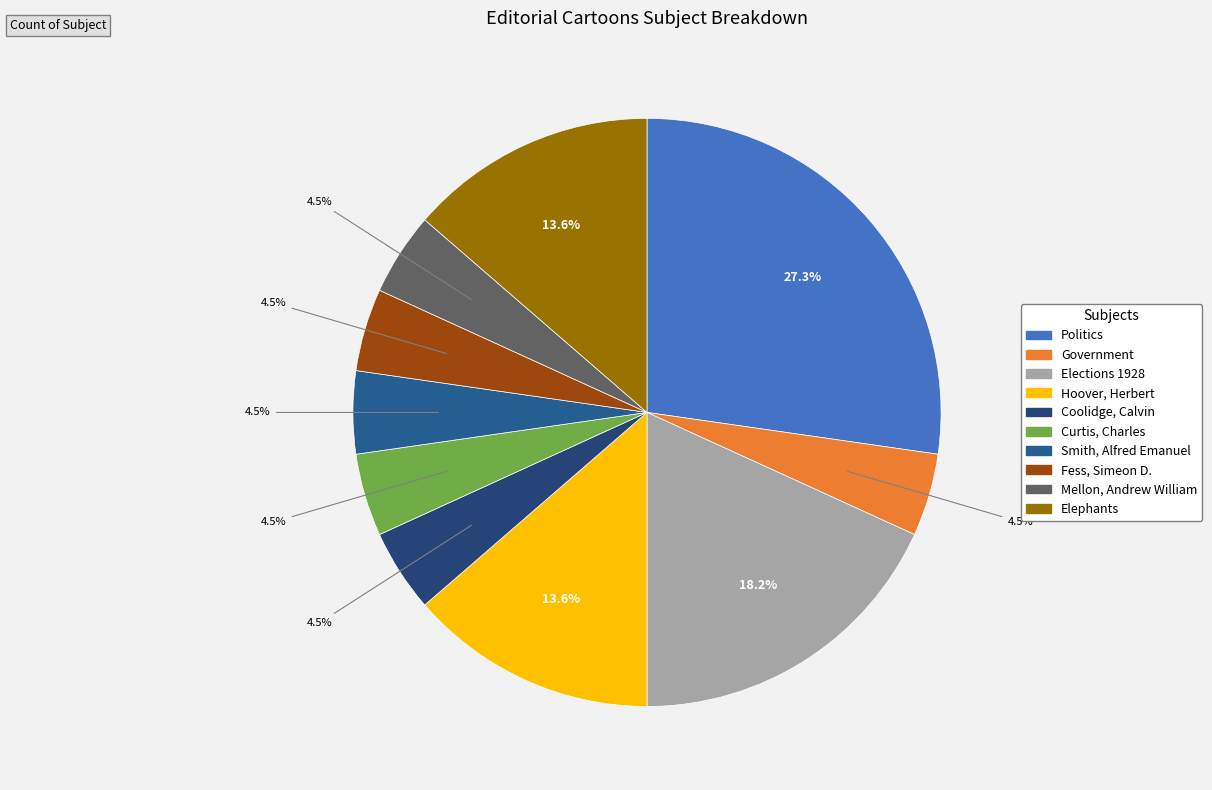

To the nearest percent, what is the average slice percentage?

10%